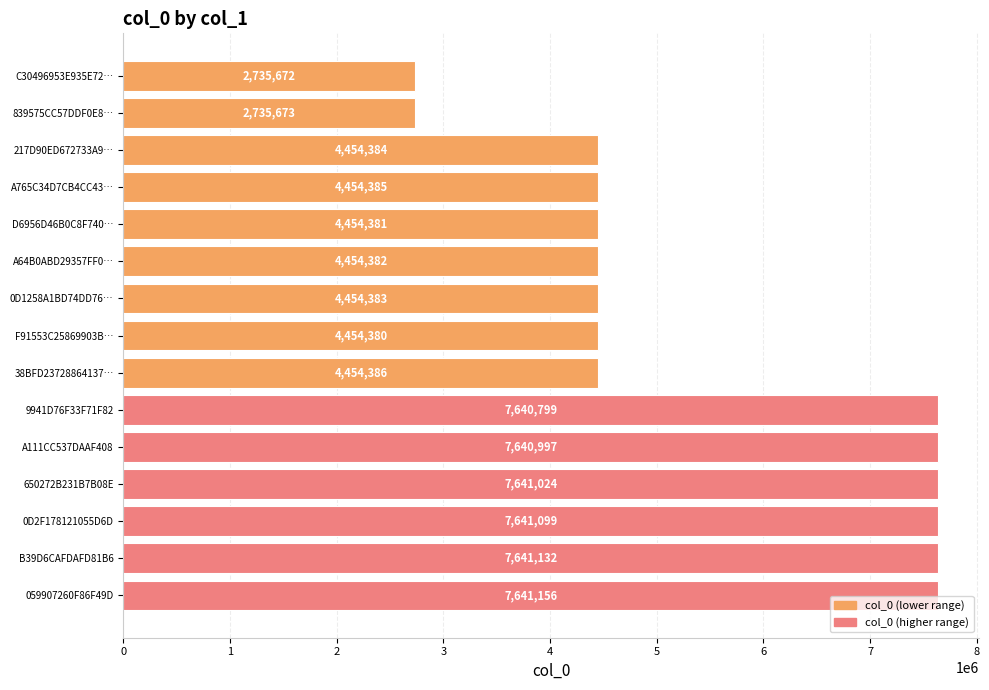

Rank the categories by value from highest to lowest.

059907260F86F49D, B39D6CAFDAFD81B6, 0D2F178121055D6D, 650272B231B7B08E, A111CC537DAAF408, 9941D76F33F71F82, 38BFD23728864137…, A765C34D7CB4CC43…, 217D90ED672733A9…, 0D1258A1BD74DD76…, A64B0ABD29357FF0…, D6956D46B0C8F740…, F91553C25869903B…, 839575CC57DDF0E8…, C30496953E935E72…